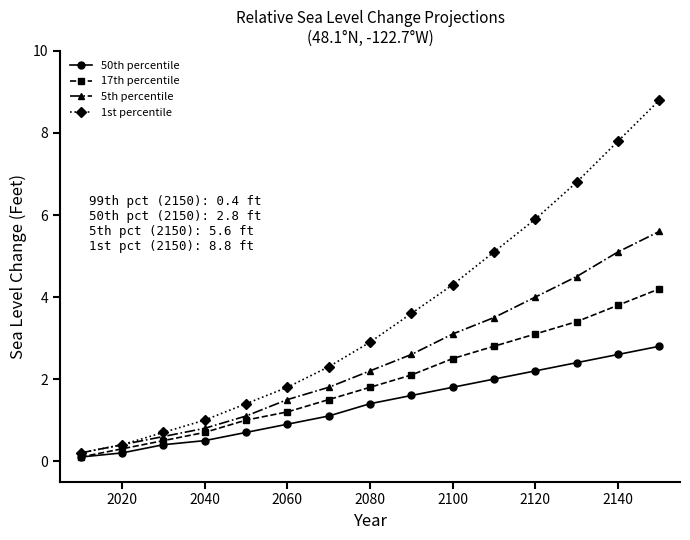

Which series has the widest spread of values?

1st percentile